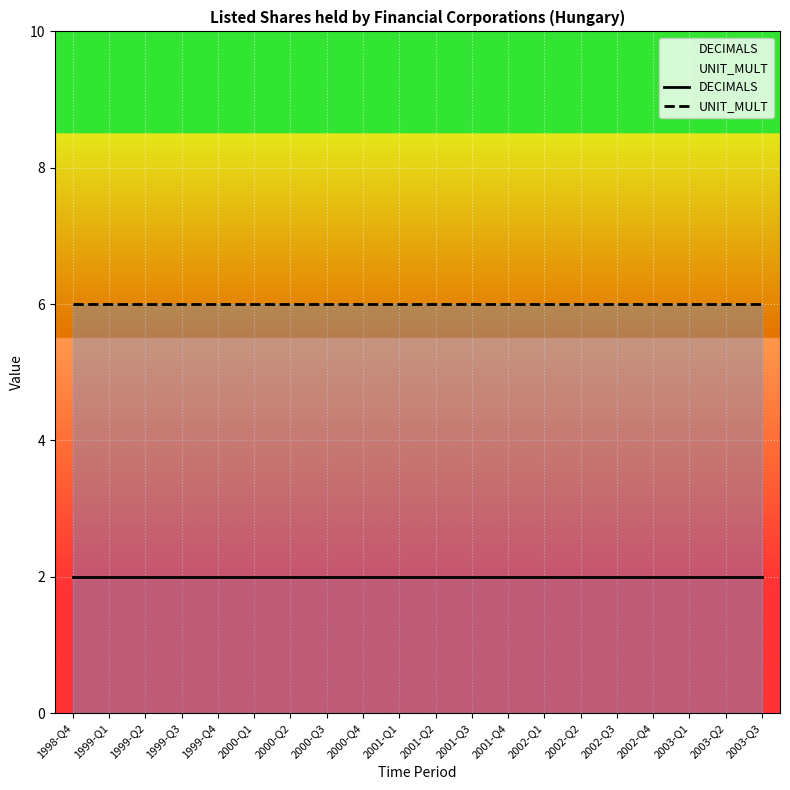

True or false: UNIT_MULT and DECIMALS intersect in this chart.

False